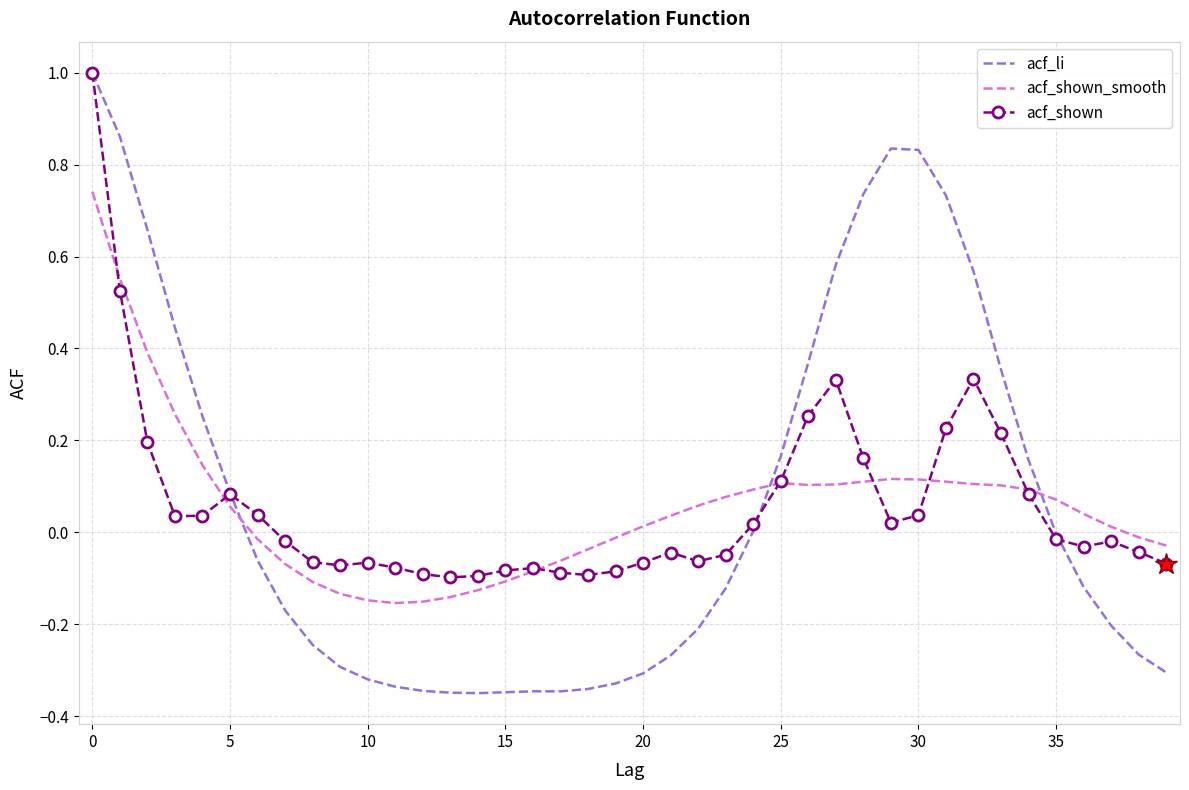

What are all the series names shown in the legend?

acf_li, acf_shown_smooth, acf_shown